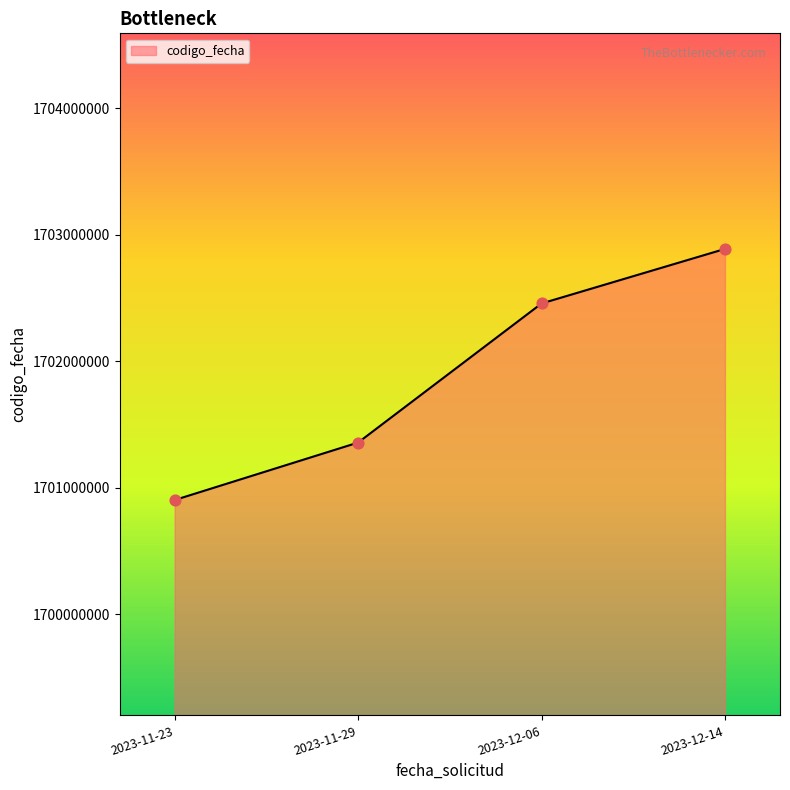

What is the ratio of the value at 2023-12-14 to the value at 2023-11-29?

1.0